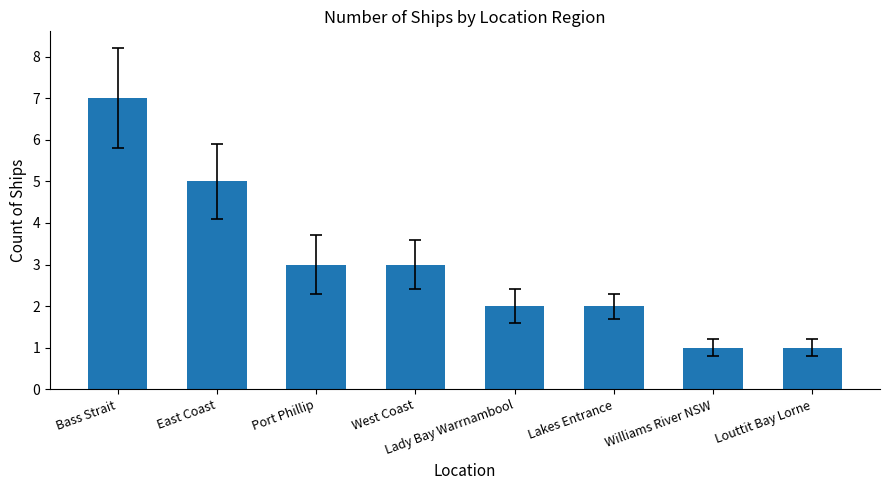

What is the sum of the values at Lakes Entrance and Bass Strait?

9